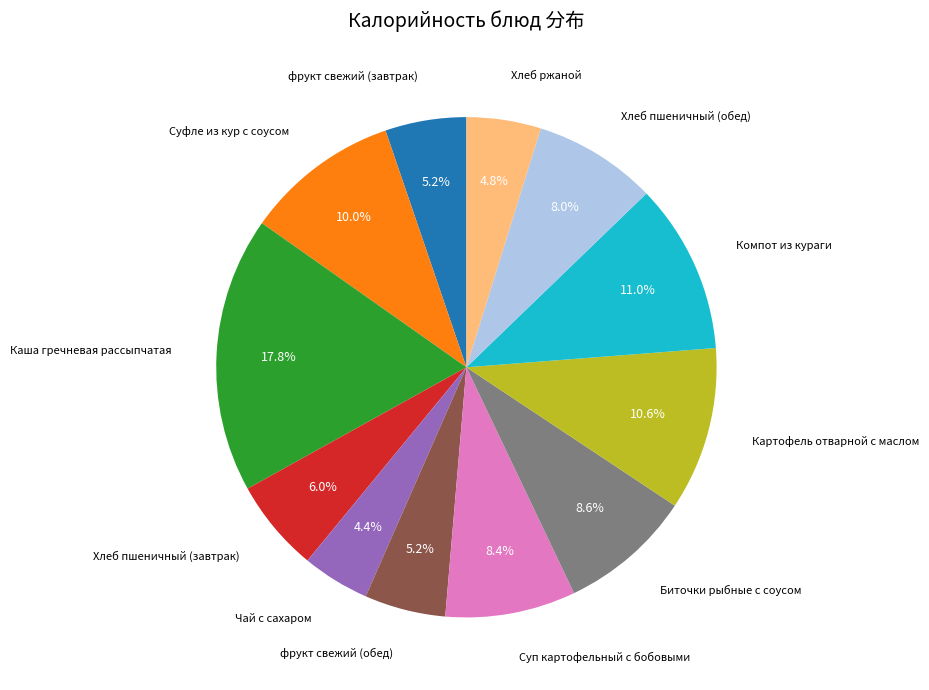

Is there any slice that represents more than half of the pie?

No